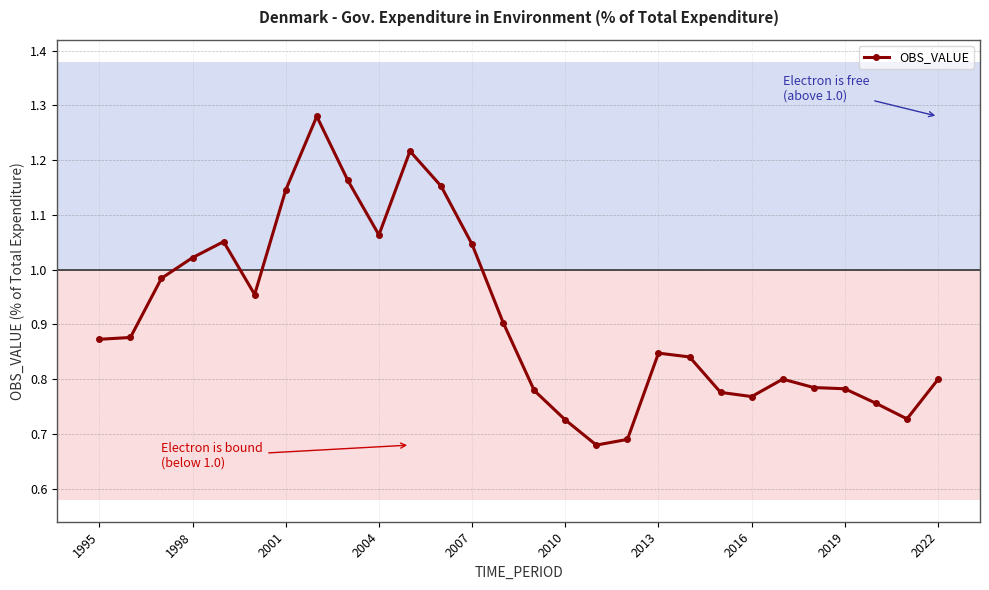

What is the difference between the maximum and minimum values?

0.6